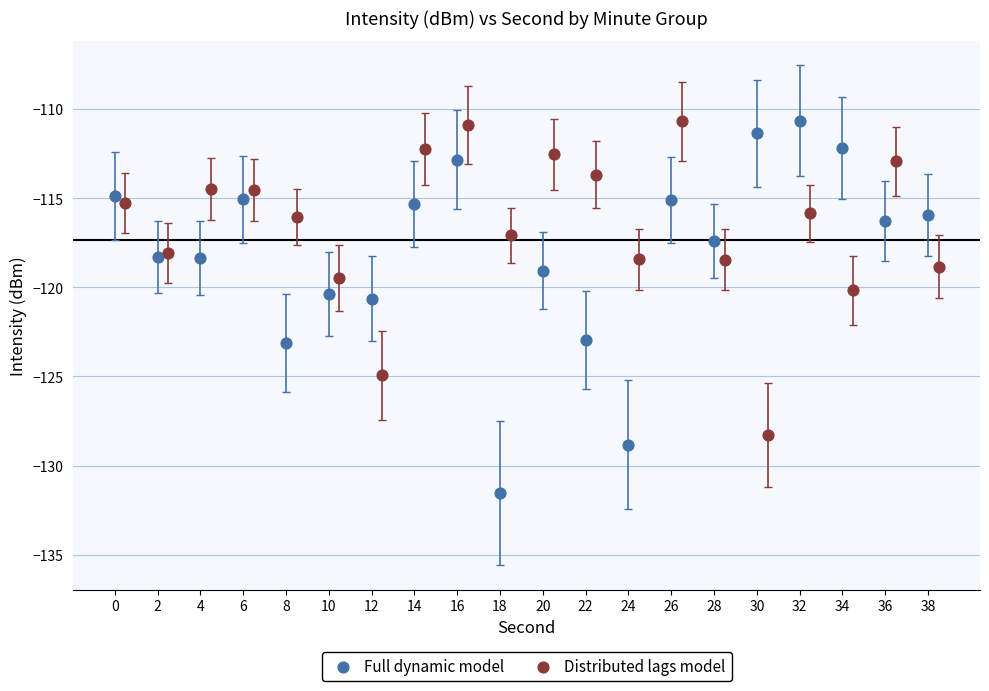

What are all the series names shown in the legend?

Full dynamic model, Distributed lags model